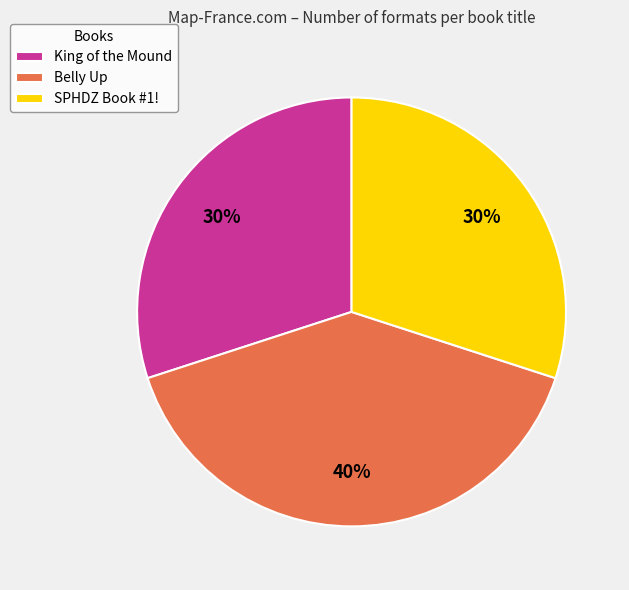

Which has a higher value, Belly Up or King of the Mound?

Belly Up